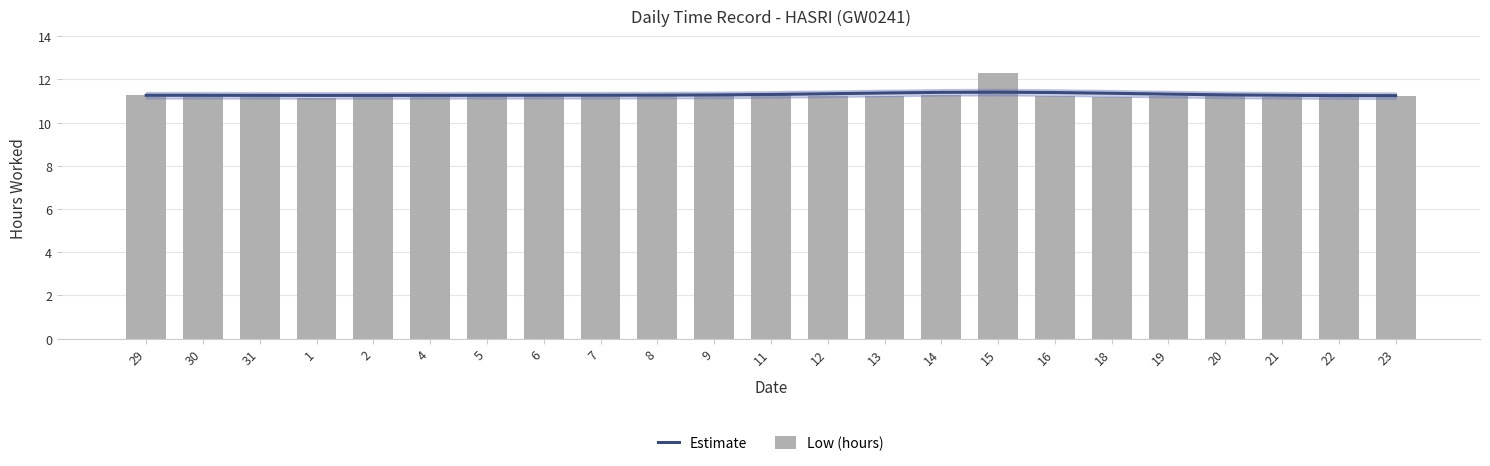

True or false: Low (hours) has a value of 12.3 at 15.

True